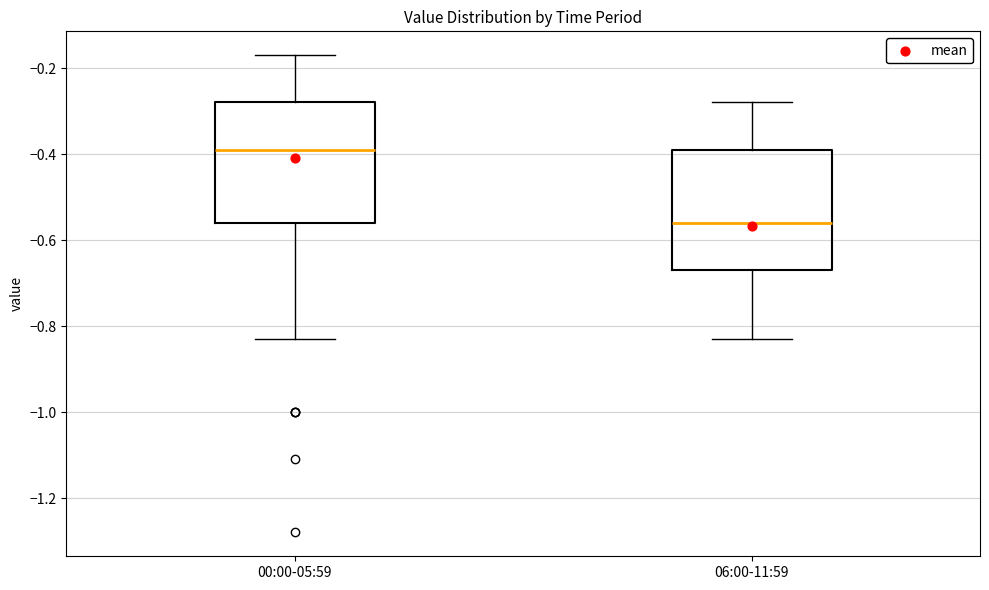

Which box has the lowest median line?

06:00-11:59